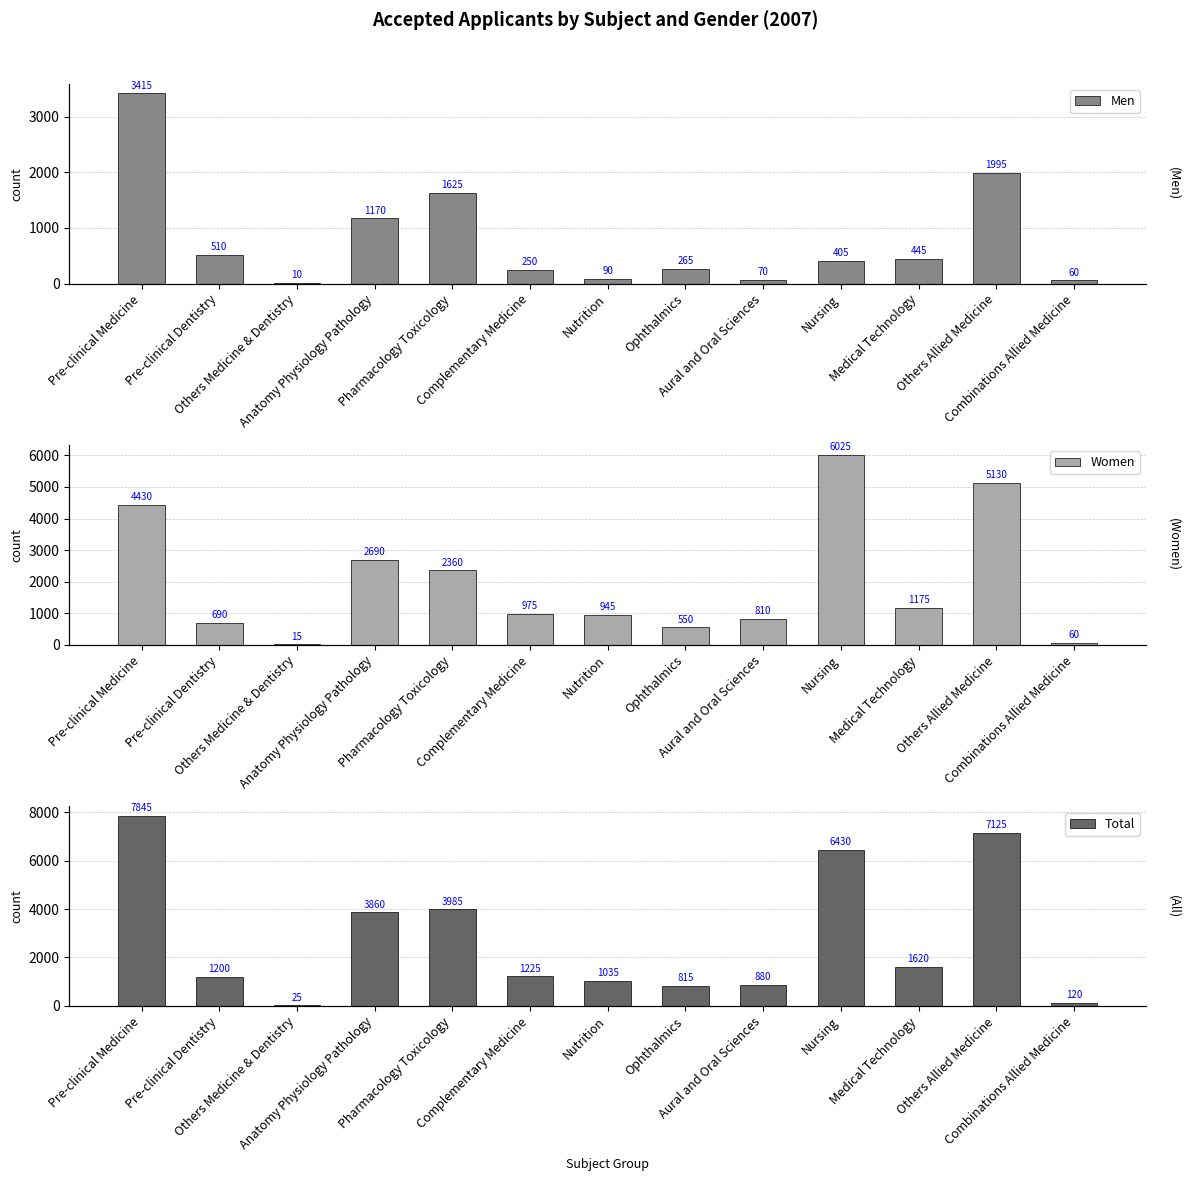

At which label does Women reach its peak?

Nursing